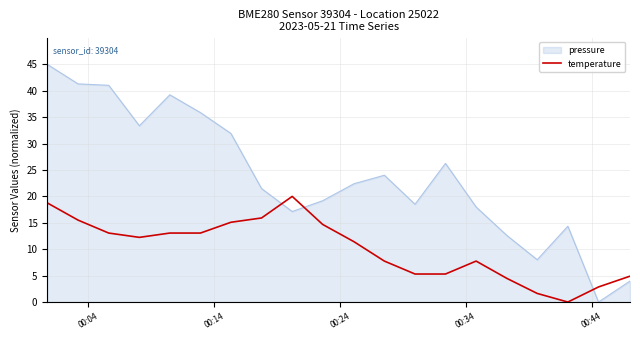

Which series has the widest spread of values?

pressure